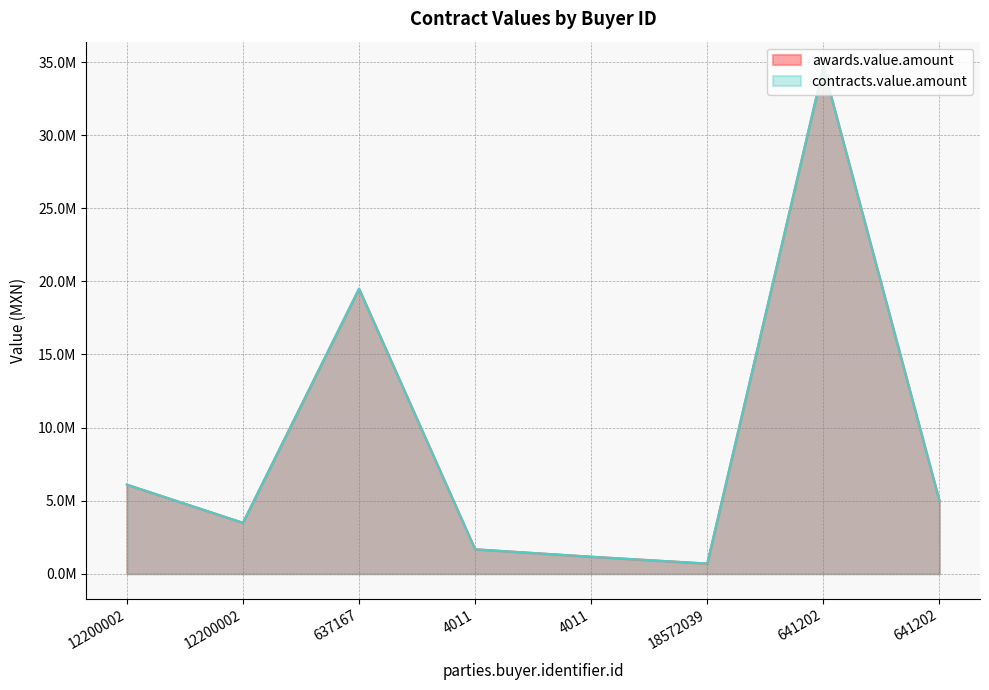

How many data points in awards.value.amount are less than 4995250?

4